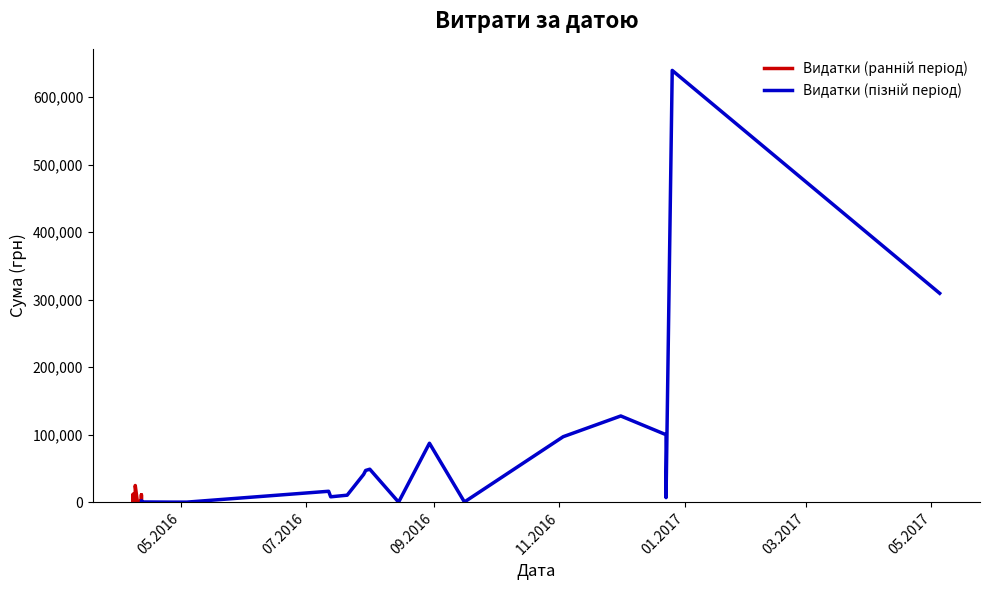

List the labels in order of value, smallest first.

15.08.2016, 04.05.2016, 27.04.2016, 11.04.2016, 11.04.2016, 12.04.2016, 11.04.2016, 16.09.2016, 13.04.2016, 11.04.2016, 08.04.2016, 08.04.2016, 09.04.2016, 10.04.2016, 08.04.2016, 08.04.2016, 08.04.2016, 08.04.2016, 12.04.2016, 08.04.2016, 12.04.2016, 08.04.2016, 08.04.2016, 23.12.2016, 13.07.2016, 21.07.2016, 12.04.2016, 12.04.2016, 08.04.2016, 12.07.2016, 09.04.2016, 29.07.2016, 30.07.2016, 01.08.2016, 30.08.2016, 03.11.2016, 23.12.2016, 01.12.2016, 05.05.2017, 26.12.2016